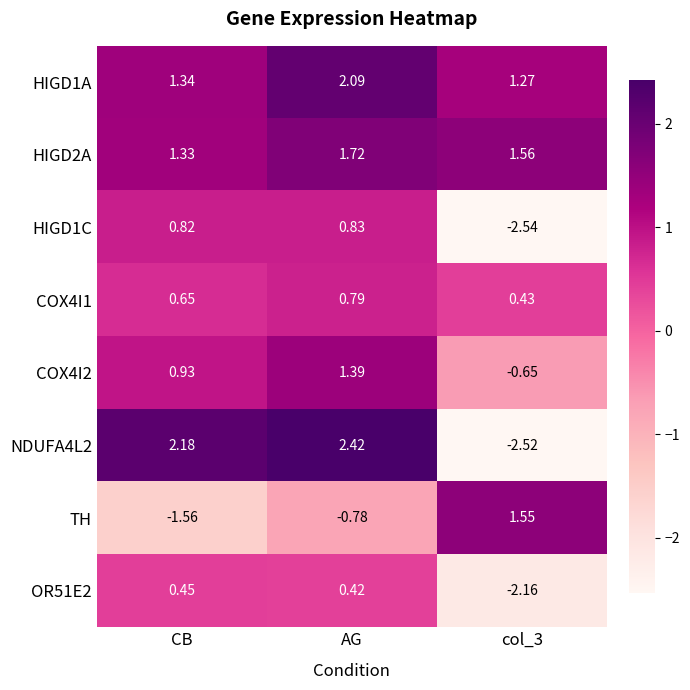

Count the number of categories in the chart.

3